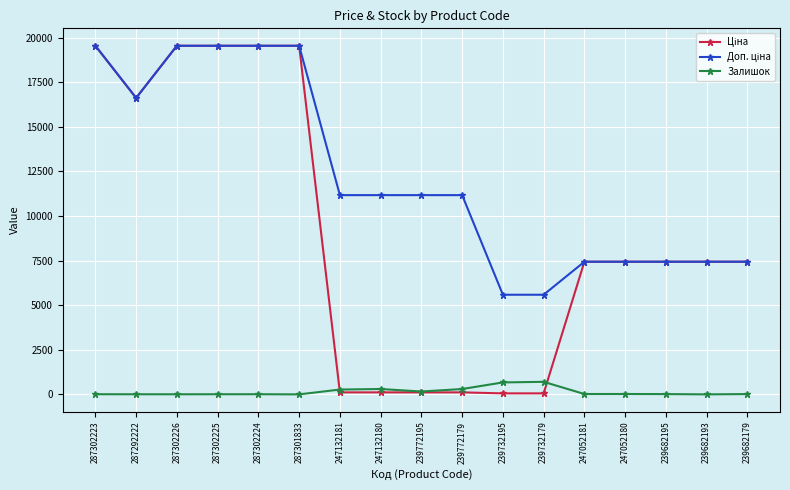

What is the average value of the Залишок series?

147.7